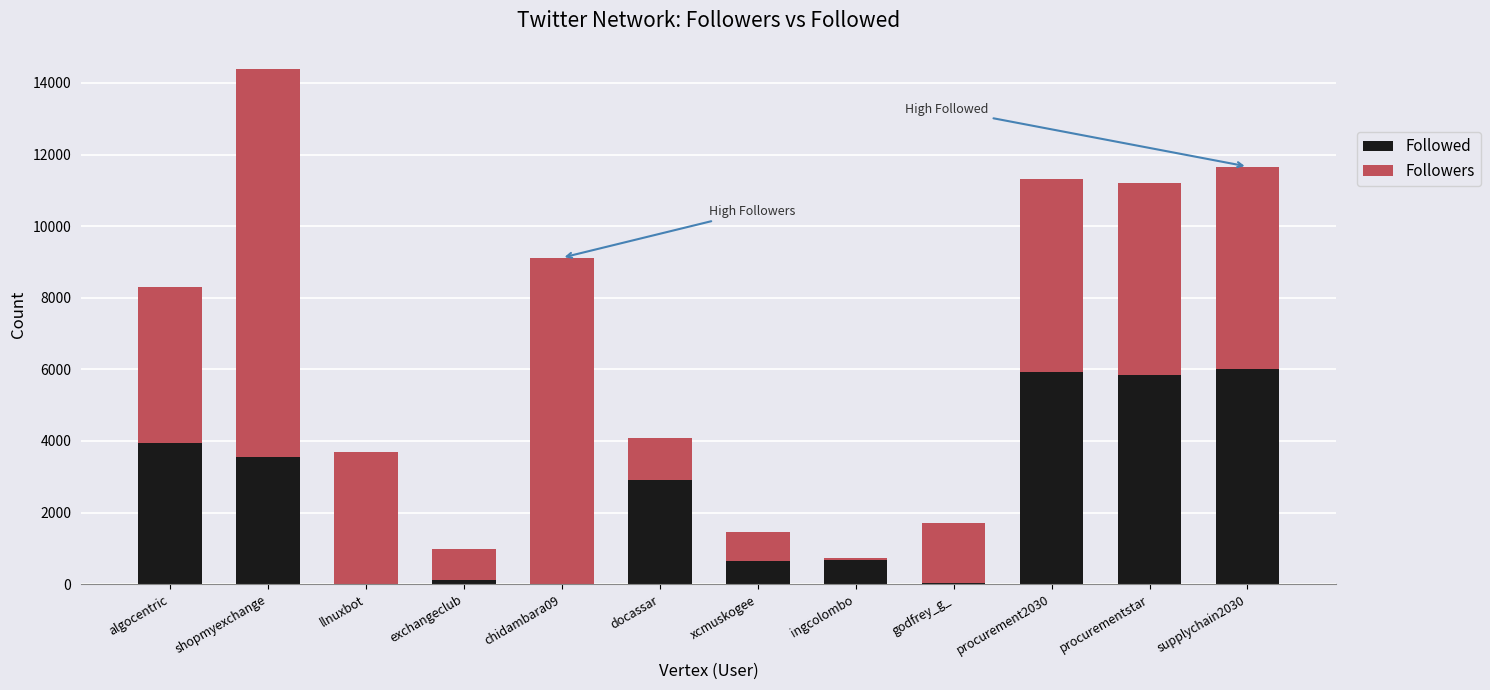

What is the total value across all series at xcmuskogee?

1447